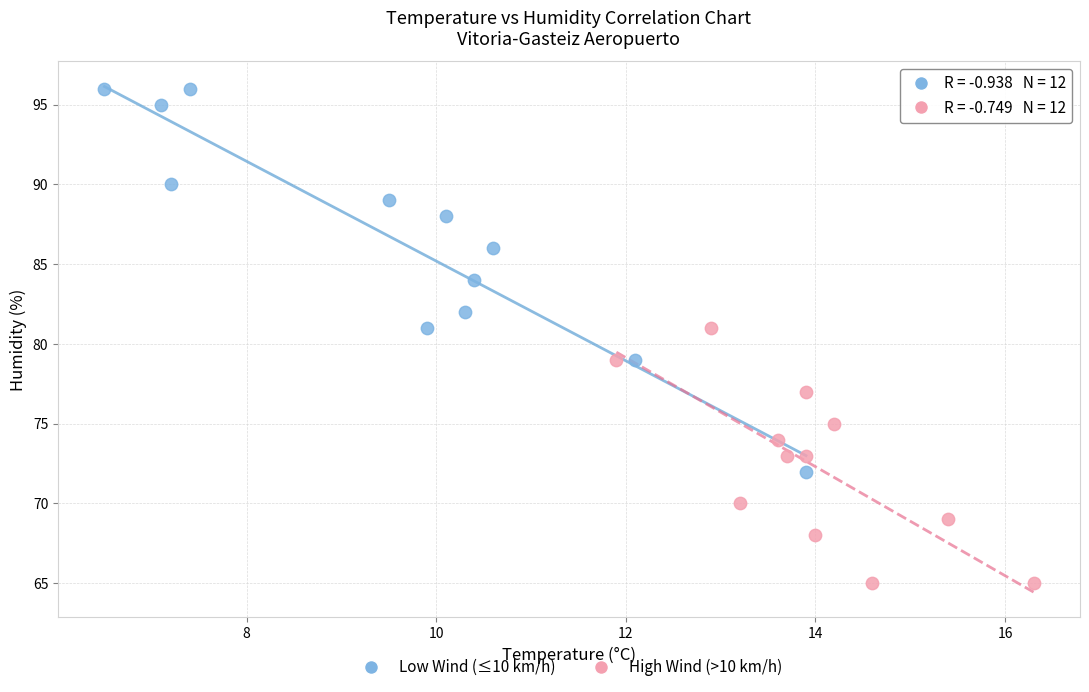

Which series reaches the minimum Y coordinate?

High Wind (>10 km/h)